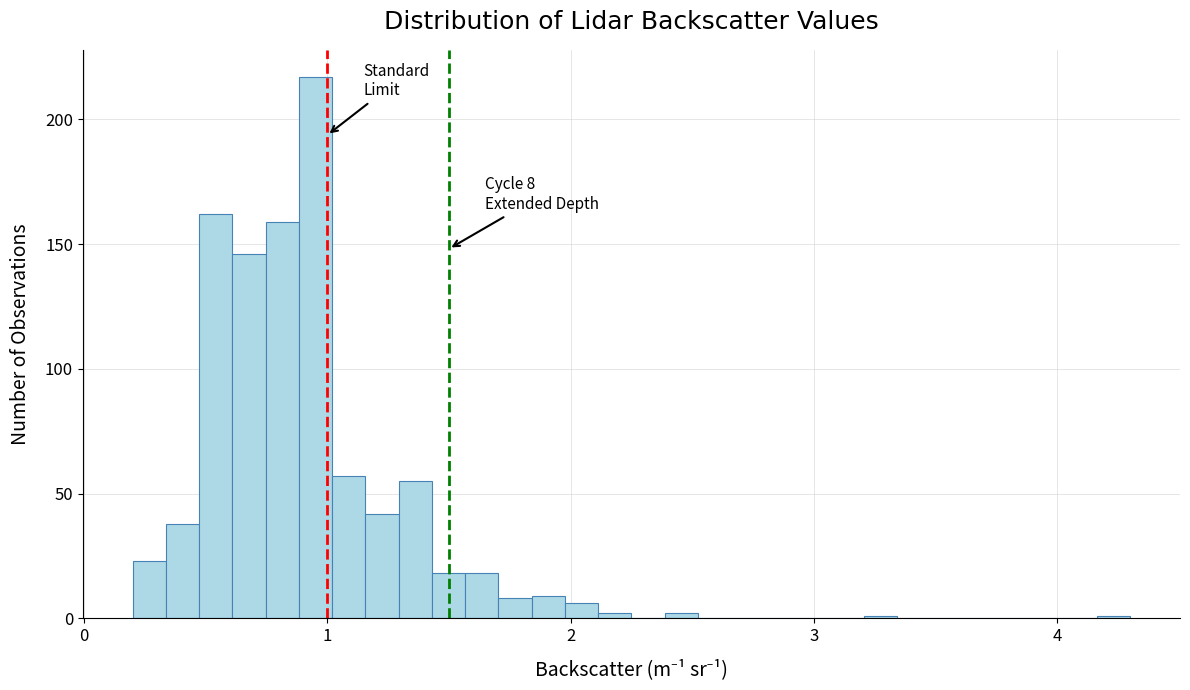

Around what value on the x-axis is the tallest bar? Give the approximate position of its centre, as read against the axis.

1.0